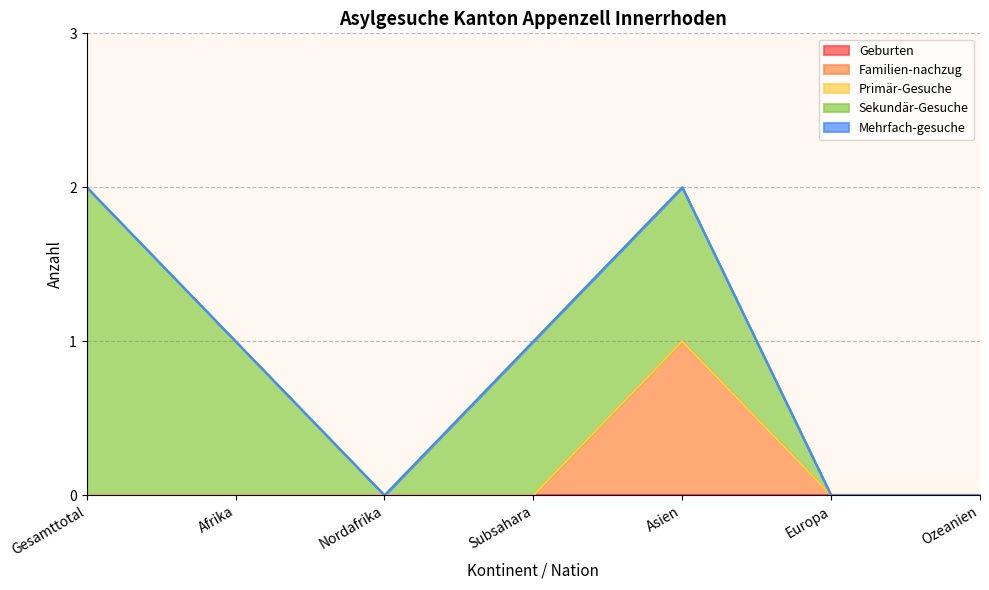

Is it true that Sekundär-Gesuche equals 1 at Afrika?

True